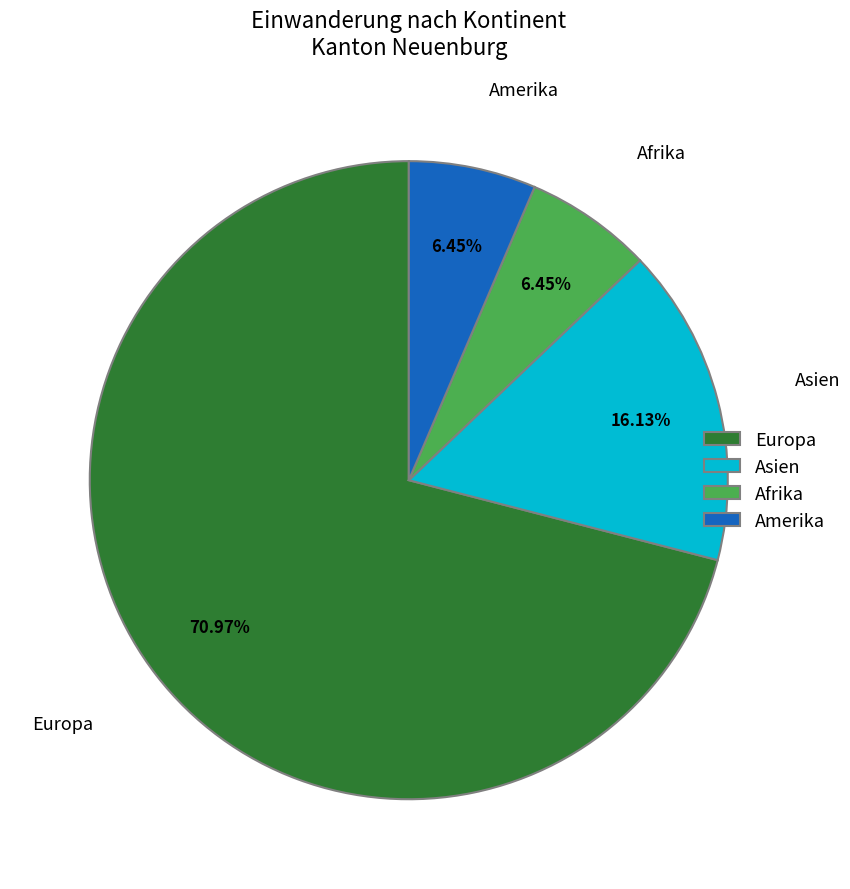

Which has a higher value, Europa or Afrika?

Europa